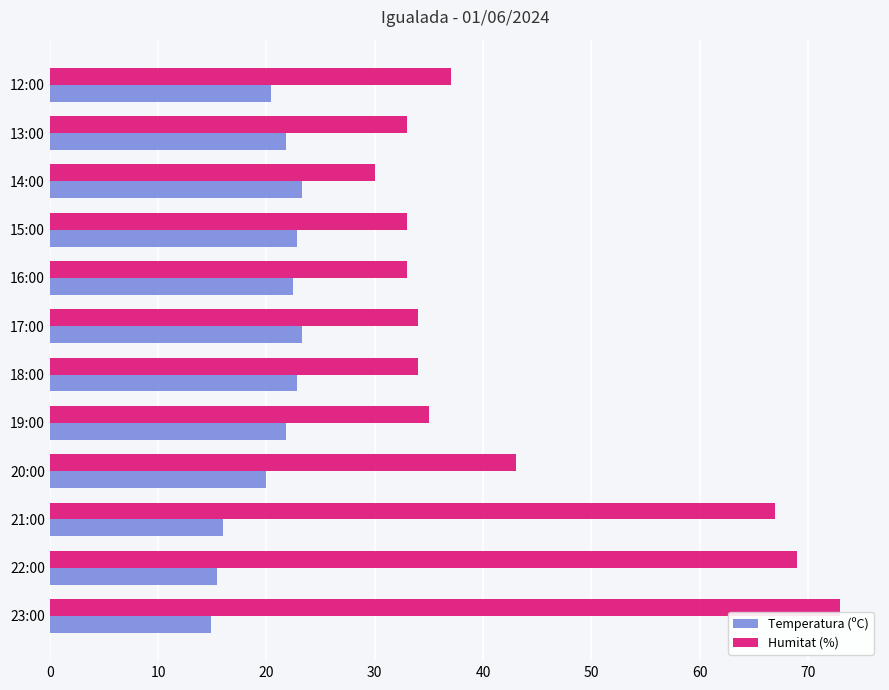

What is the difference between the highest and lowest values at 18:00?

11.2